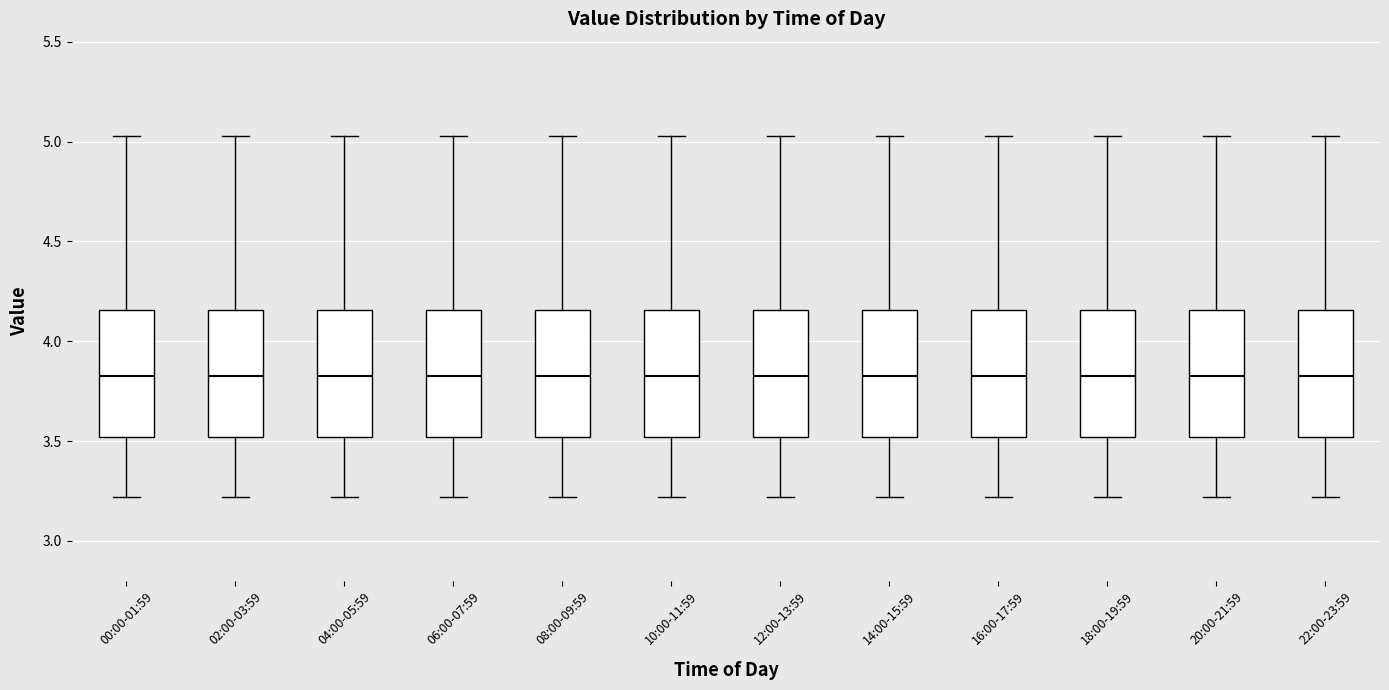

Where is the lower edge of the box for 06:00-07:59 on the y-axis? The values are not printed on the chart, so give them approximately, as read against the axis.

3.50